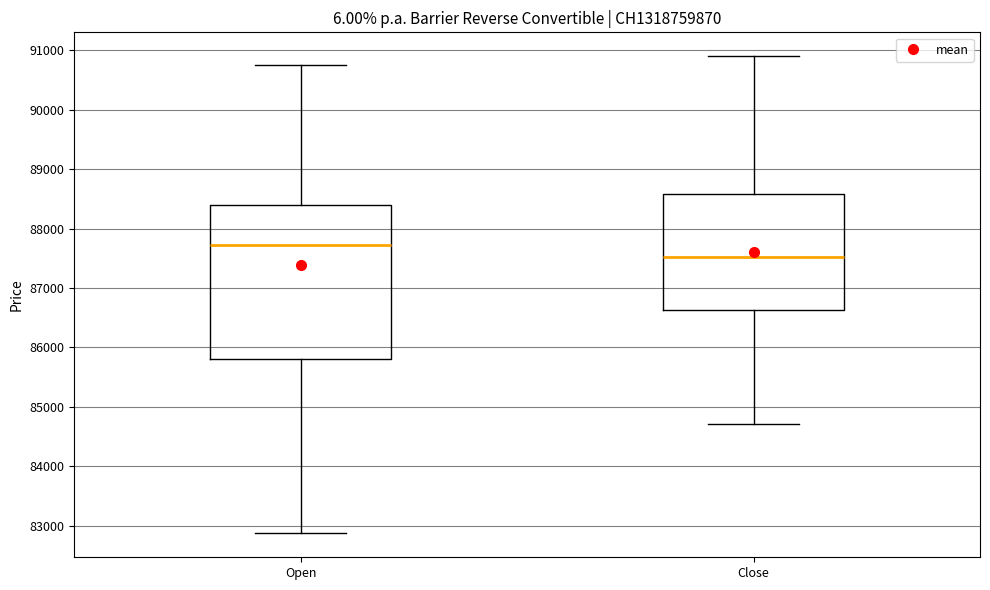

Reading left to right, transcribe this box plot: for each box, give where its median line is, the range the box spans, and where its two whiskers end, as read against the y-axis. The values are not printed on the chart, so give them approximately, as read against the axis.

Open: median 87700, box 85800 to 88400, whiskers 82900 to 90800
Close: median 87500, box 86600 to 88600, whiskers 84700 to 90900